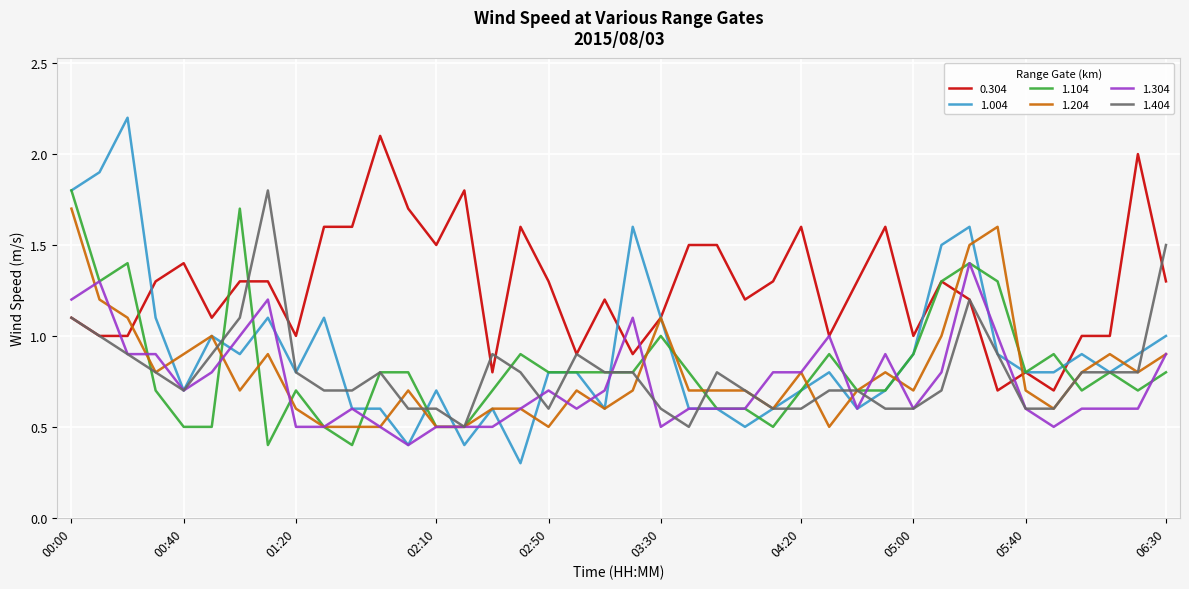

What is the minimum value shown in the chart?

0.3